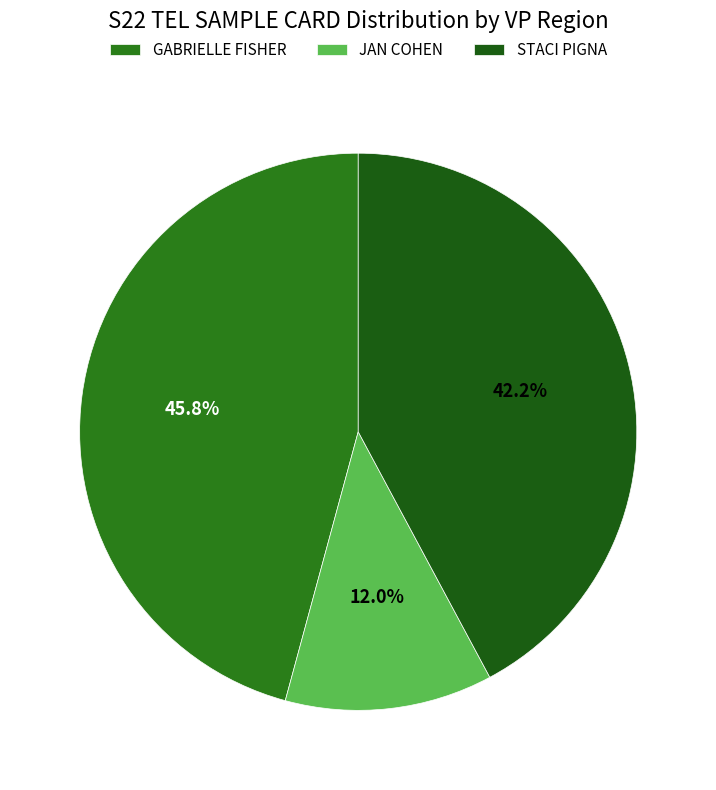

Count the number of slices in the pie.

3